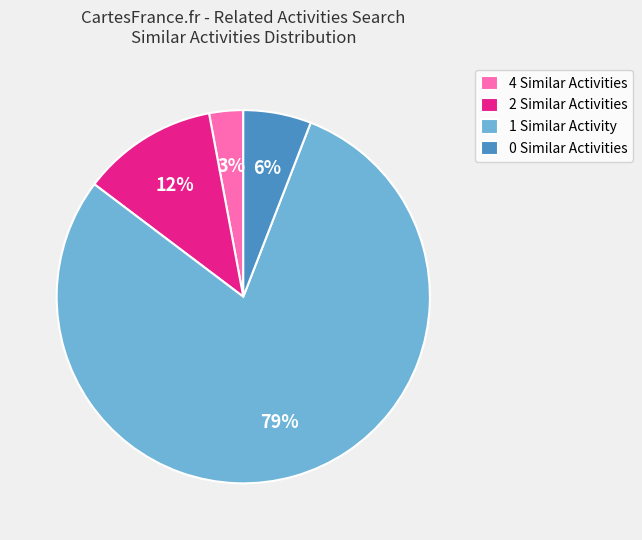

True or false: 1 Similar Activity accounts for 79% of the total.

True